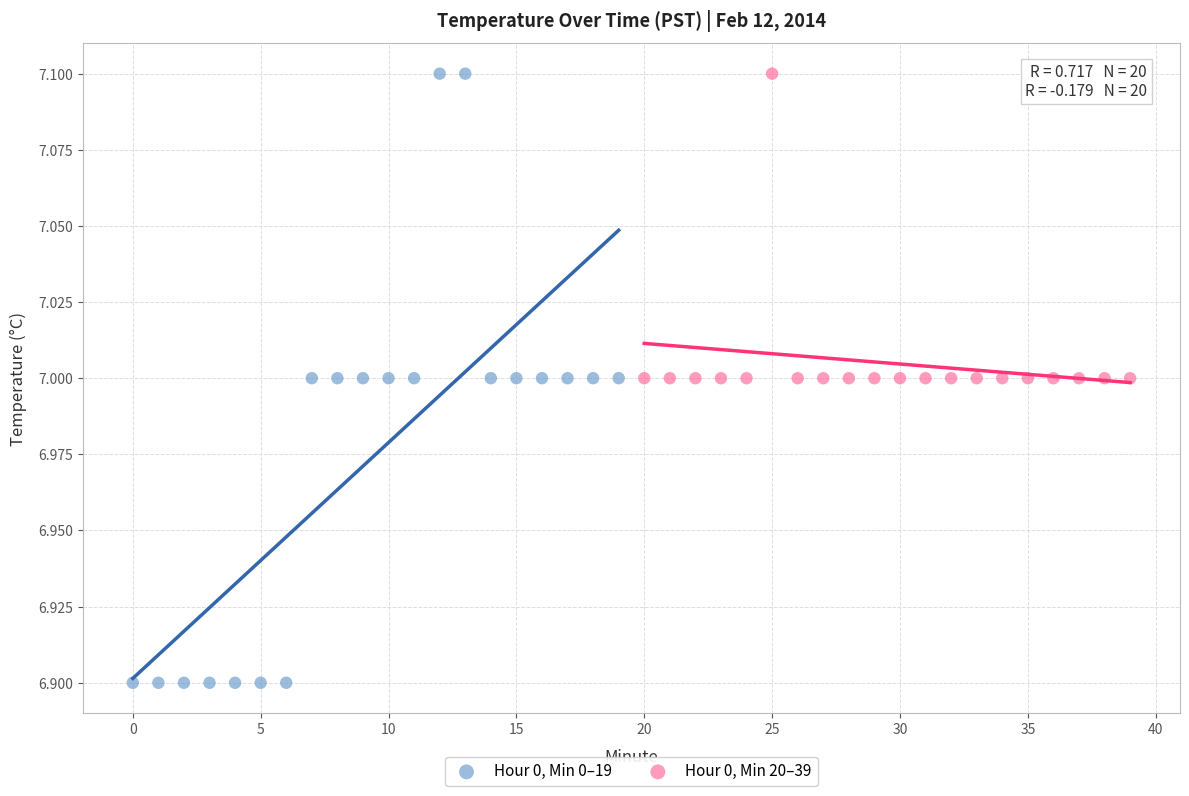

Which series contains the lowest Y value?

Hour 0, Min 0–19